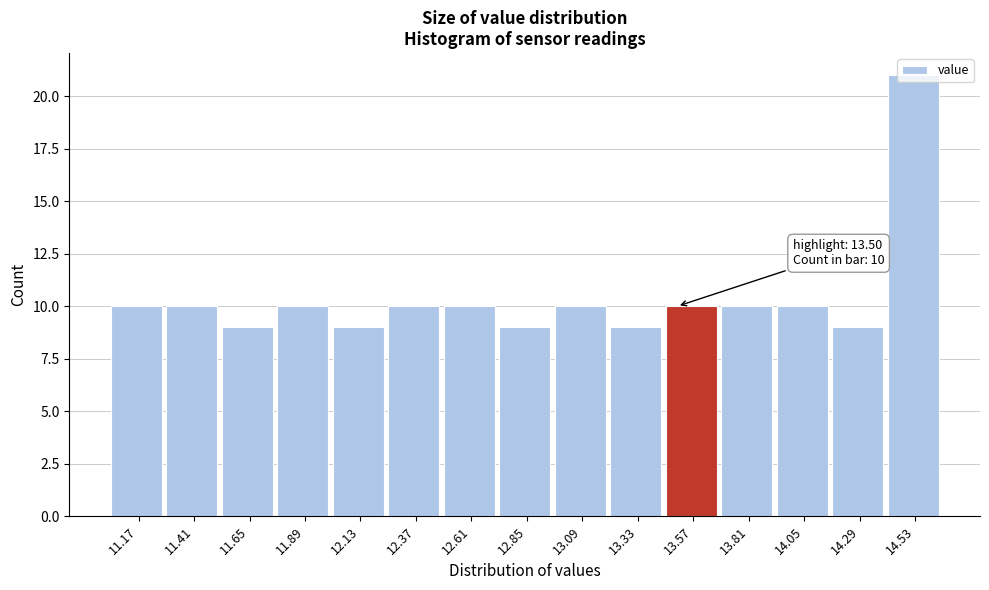

Which range on the x-axis has the tallest bar?

14.41 to 14.65